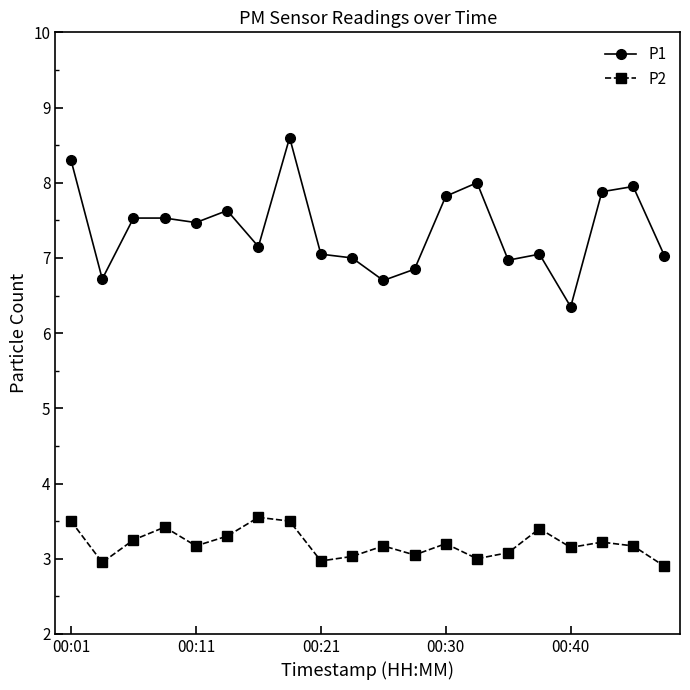

True or false: P1 and P2 cross at least once.

False